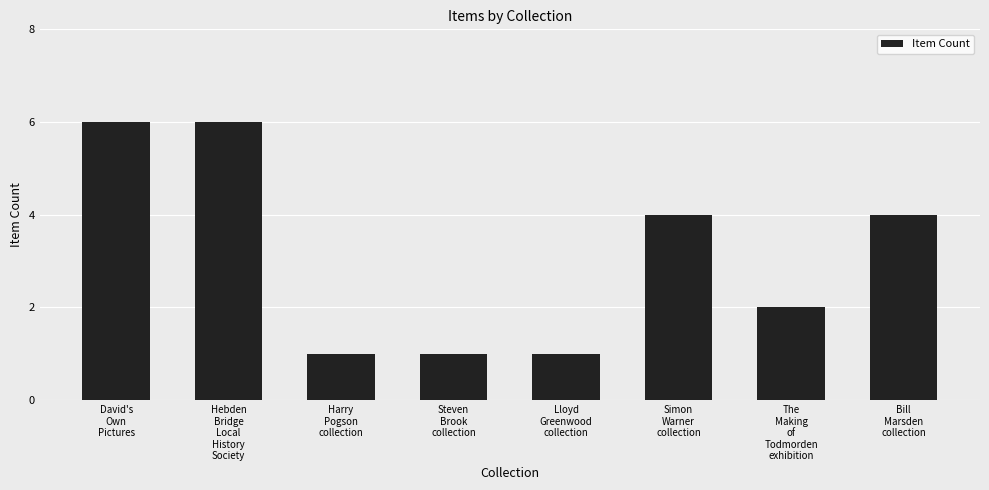

What position from the right is Bill
Marsden
collection?

1